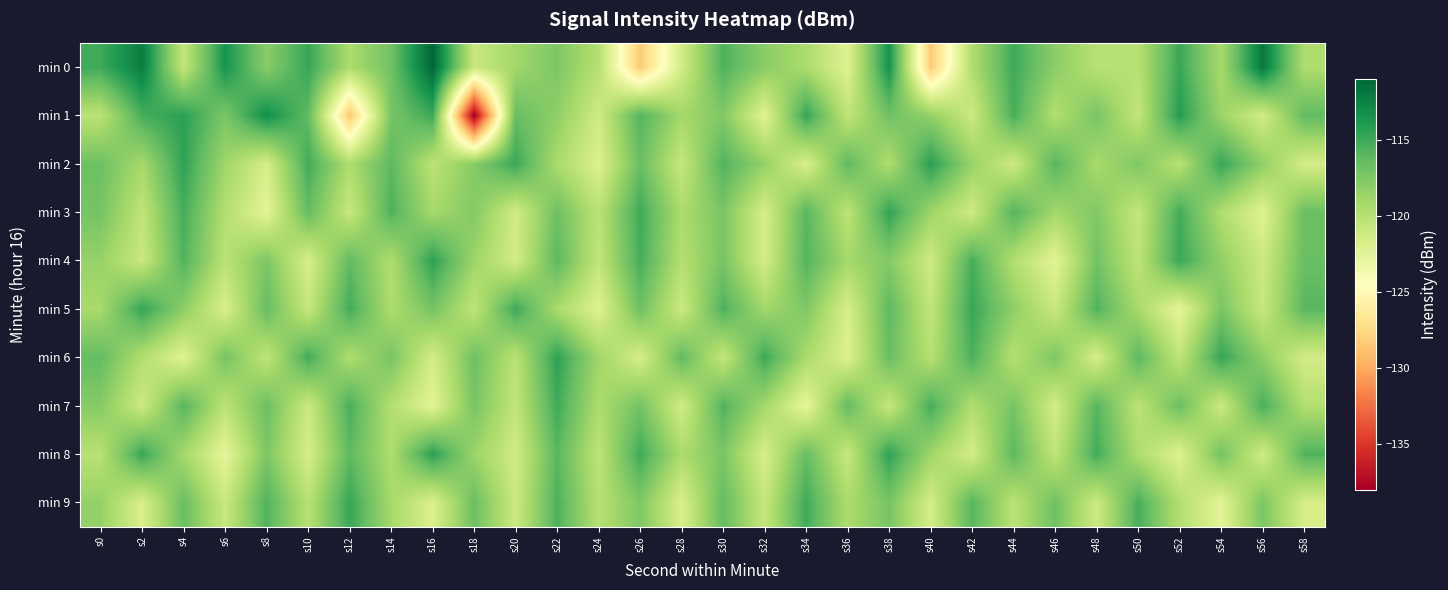

What is the maximum value shown in the chart?

-111.0